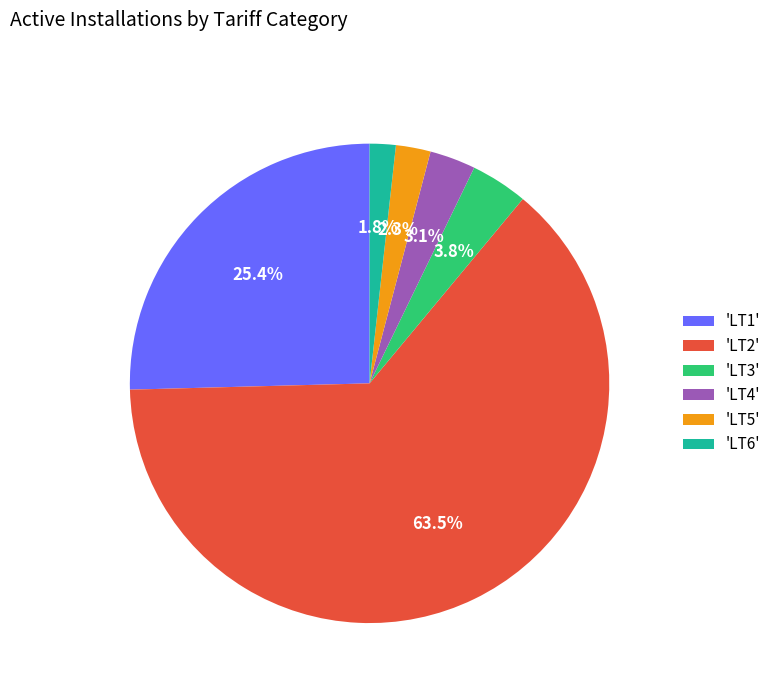

Does any single category account for the majority?

Yes